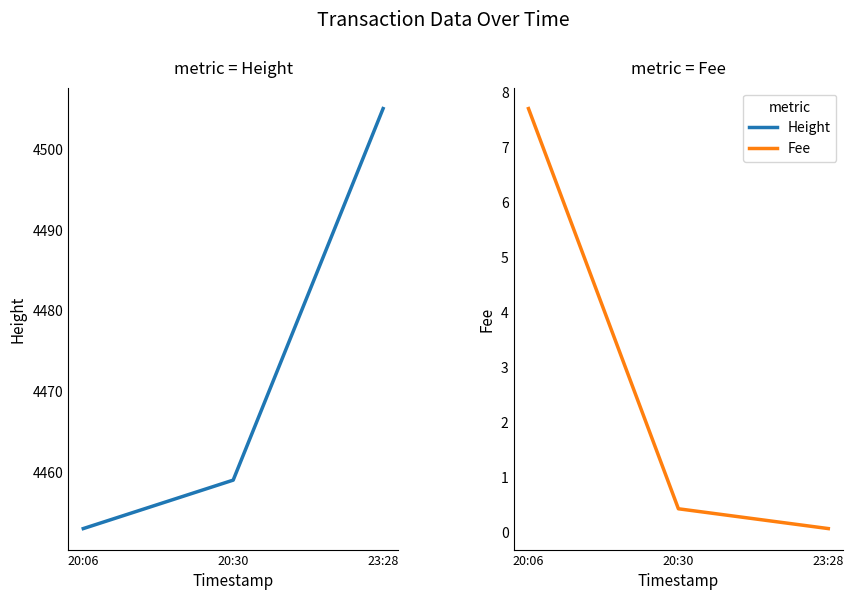

The value of Fee at 23:28 is 0.1. True or false?

True